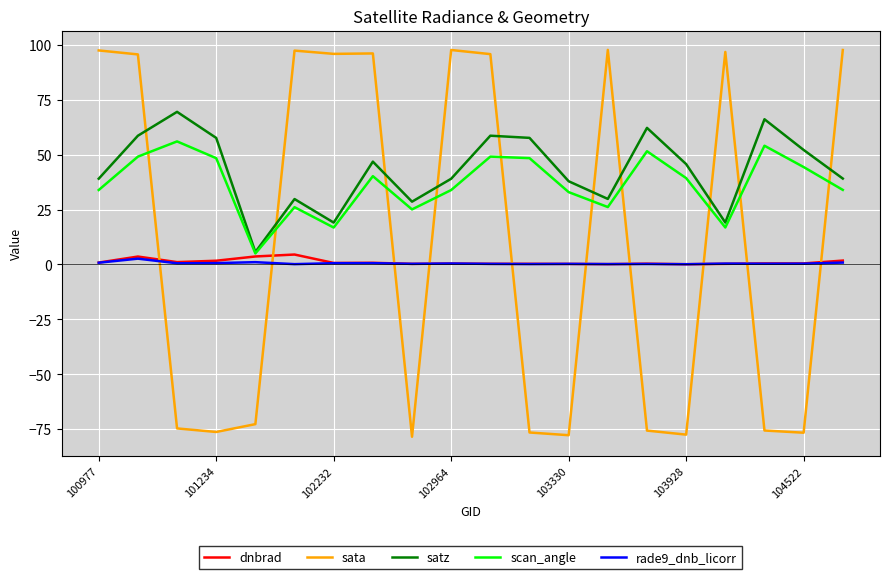

After their last crossing, which series has the higher values: scan_angle or sata?

sata